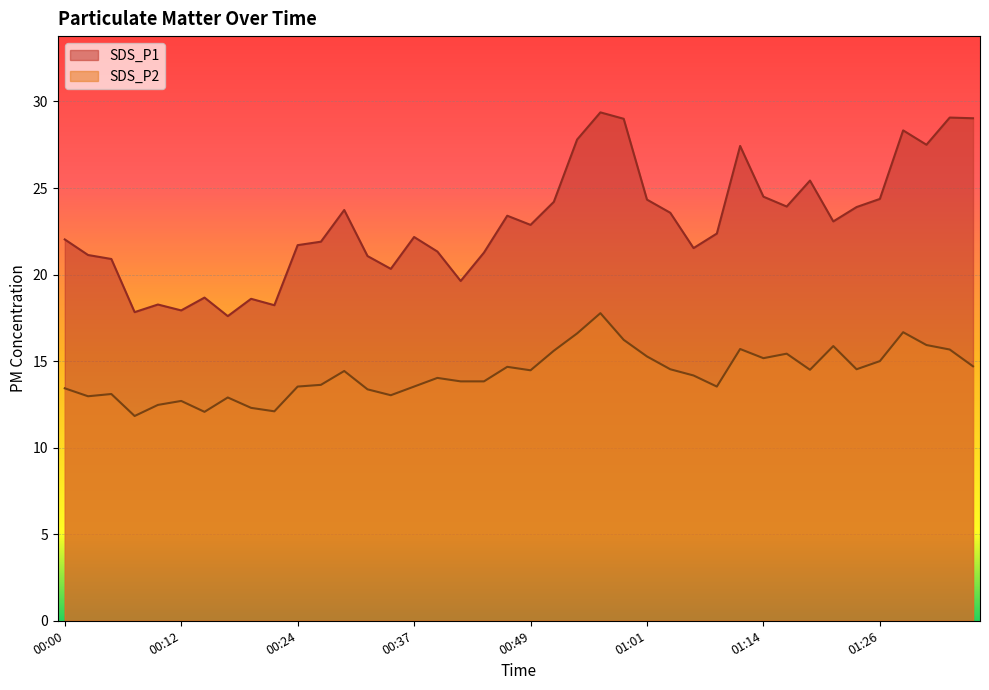

What are all the series names shown in the legend?

SDS_P1, SDS_P2